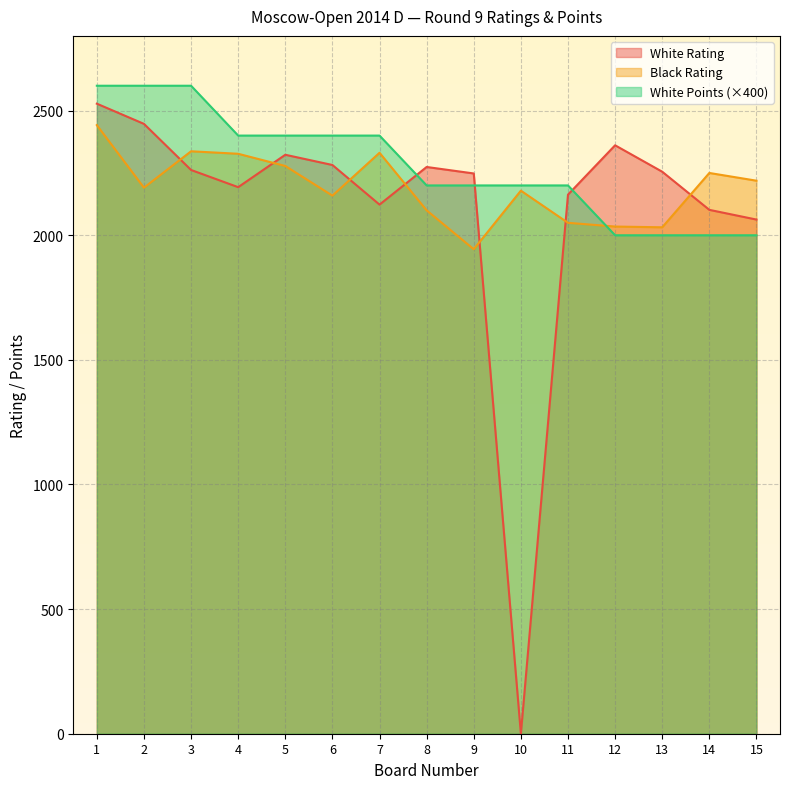

How many times do White Points and Black Rating cross each other?

1